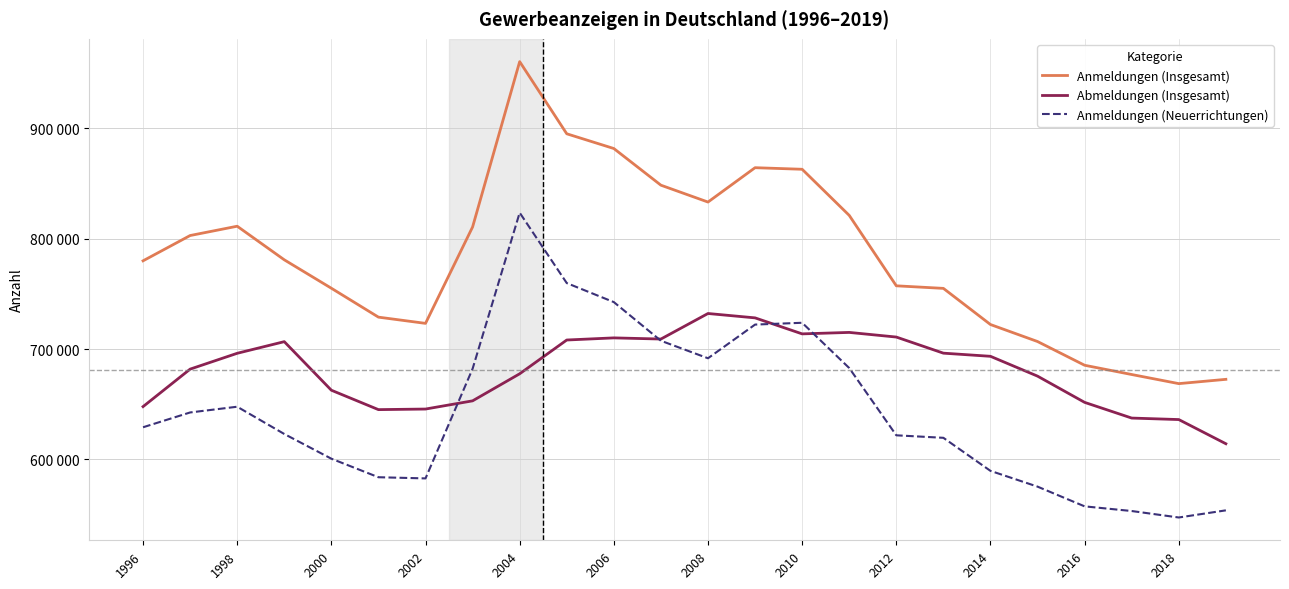

Is this an area chart (filled region under the line)?

No